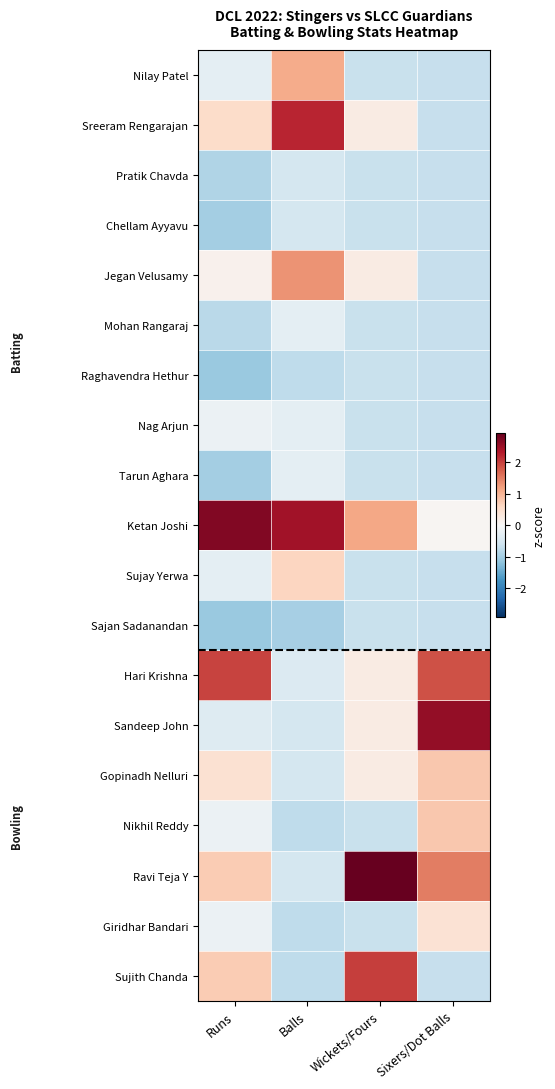

Reading left to right, transcribe all the data shown in this chart.

Nilay Patel: Runs=-0.3	Balls=1.1	Wickets/Fours=-0.7	Sixers/Dot Balls=-0.7
Sreeram Rengarajan: Runs=0.5	Balls=2.2	Wickets/Fours=0.2	Sixers/Dot Balls=-0.7
Pratik Chavda: Runs=-0.9	Balls=-0.5	Wickets/Fours=-0.7	Sixers/Dot Balls=-0.7
Chellam Ayyavu: Runs=-1.0	Balls=-0.5	Wickets/Fours=-0.7	Sixers/Dot Balls=-0.7
Jegan Velusamy: Runs=0.1	Balls=1.3	Wickets/Fours=0.2	Sixers/Dot Balls=-0.7
Mohan Rangaraj: Runs=-0.8	Balls=-0.3	Wickets/Fours=-0.7	Sixers/Dot Balls=-0.7
Raghavendra Hethur: Runs=-1.1	Balls=-0.7	Wickets/Fours=-0.7	Sixers/Dot Balls=-0.7
Nag Arjun: Runs=-0.2	Balls=-0.3	Wickets/Fours=-0.7	Sixers/Dot Balls=-0.7
Tarun Aghara: Runs=-1.0	Balls=-0.3	Wickets/Fours=-0.7	Sixers/Dot Balls=-0.7
Ketan Joshi: Runs=2.7	Balls=2.4	Wickets/Fours=1.1	Sixers/Dot Balls=0.1
Sujay Yerwa: Runs=-0.3	Balls=0.6	Wickets/Fours=-0.7	Sixers/Dot Balls=-0.7
Sajan Sadanandan: Runs=-1.1	Balls=-1.0	Wickets/Fours=-0.7	Sixers/Dot Balls=-0.7
Hari Krishna: Runs=2.0	Balls=-0.4	Wickets/Fours=0.2	Sixers/Dot Balls=1.9
Sandeep John: Runs=-0.4	Balls=-0.5	Wickets/Fours=0.2	Sixers/Dot Balls=2.6
Gopinadh Nelluri: Runs=0.4	Balls=-0.5	Wickets/Fours=0.2	Sixers/Dot Balls=0.8
Nikhil Reddy: Runs=-0.2	Balls=-0.7	Wickets/Fours=-0.7	Sixers/Dot Balls=0.8
Ravi Teja Y: Runs=0.7	Balls=-0.5	Wickets/Fours=2.9	Sixers/Dot Balls=1.5
Giridhar Bandari: Runs=-0.2	Balls=-0.7	Wickets/Fours=-0.7	Sixers/Dot Balls=0.4
Sujith Chanda: Runs=0.7	Balls=-0.7	Wickets/Fours=2.0	Sixers/Dot Balls=-0.7